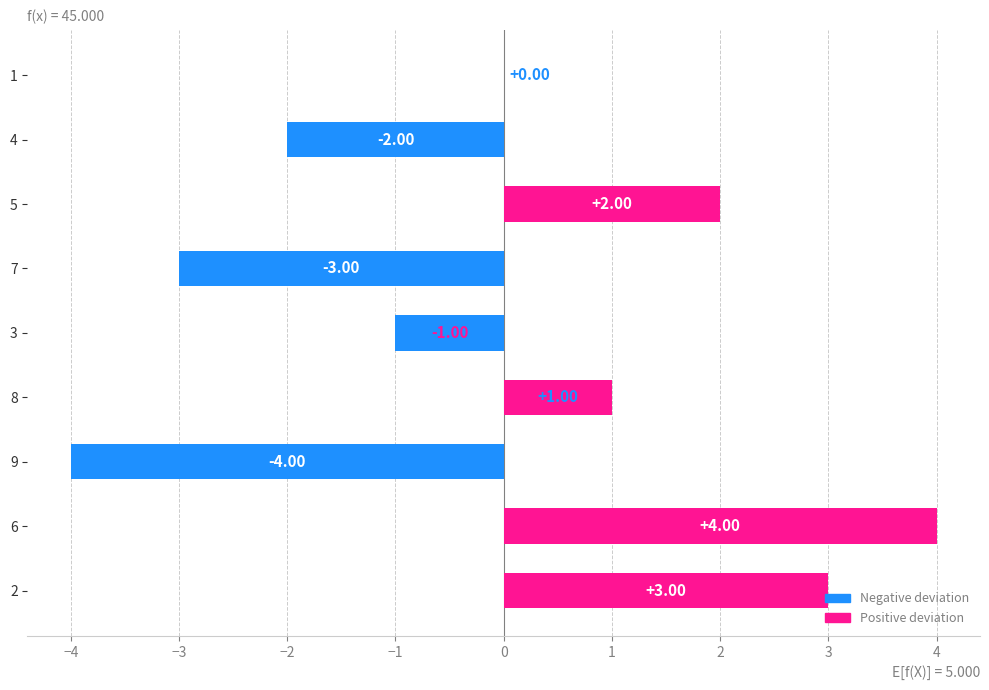

Which has a higher value, 3 or 8?

8